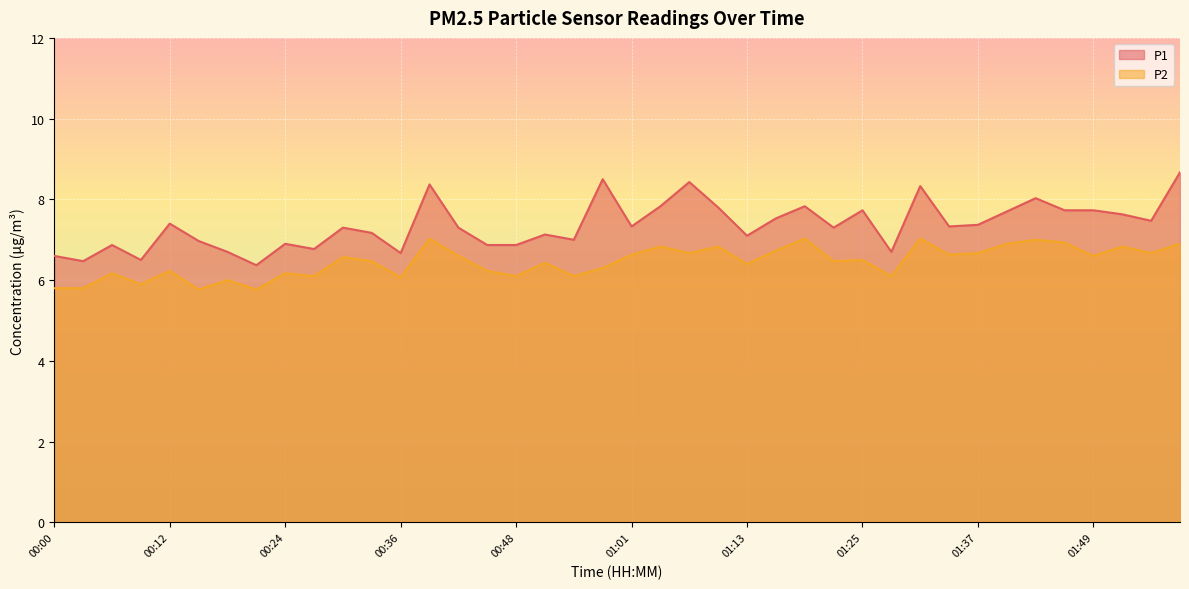

Rank the series by their average value, from lowest to highest.

P2, P1